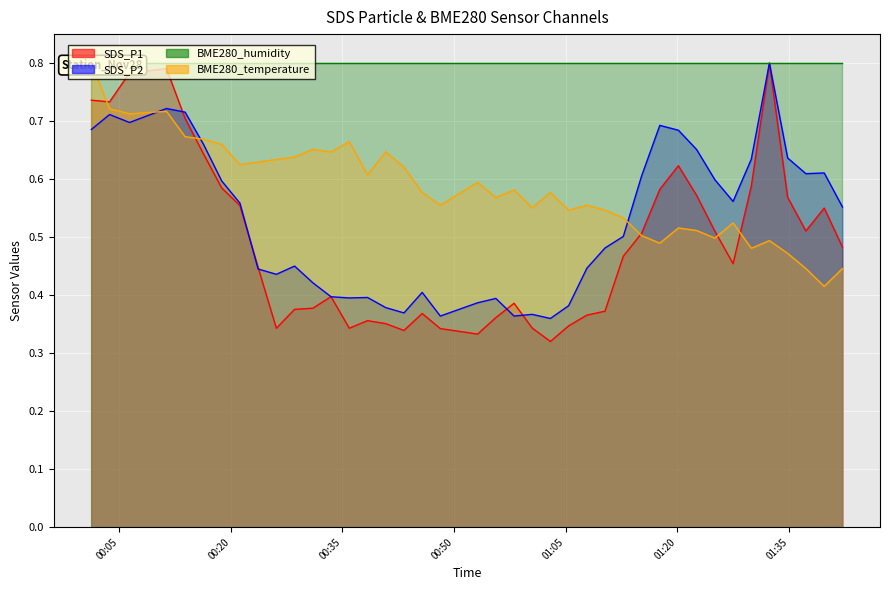

At which category does SDS_P1 reach its first local valley?

2021/11/28 00:03:42